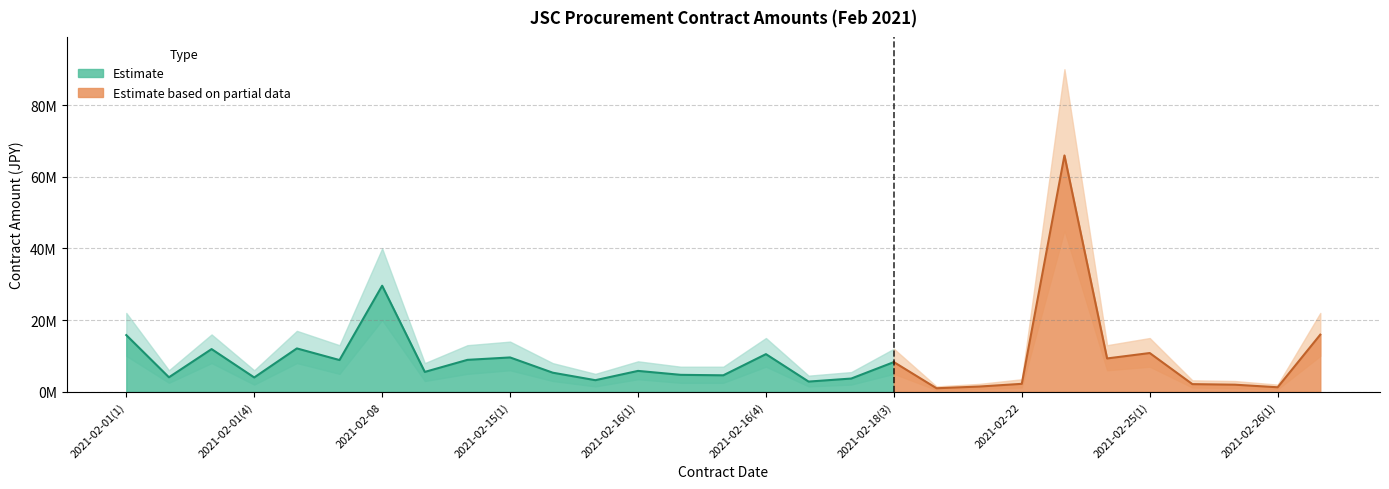

What is the change in value from 2021-02-09(2) to 2021-02-15(2)?

-3578850